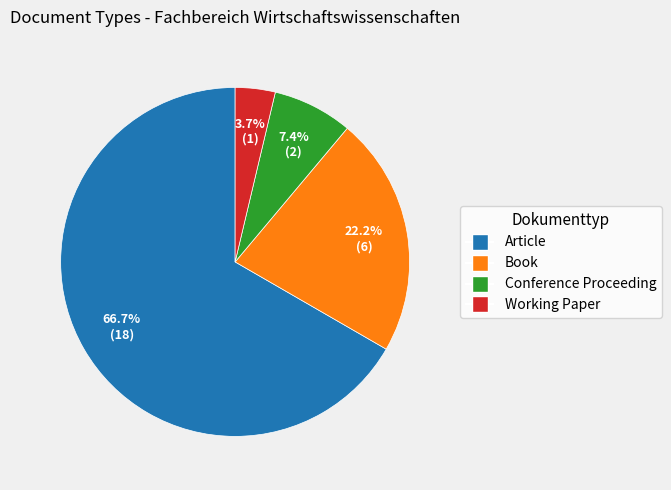

How many segments does this pie chart have?

4